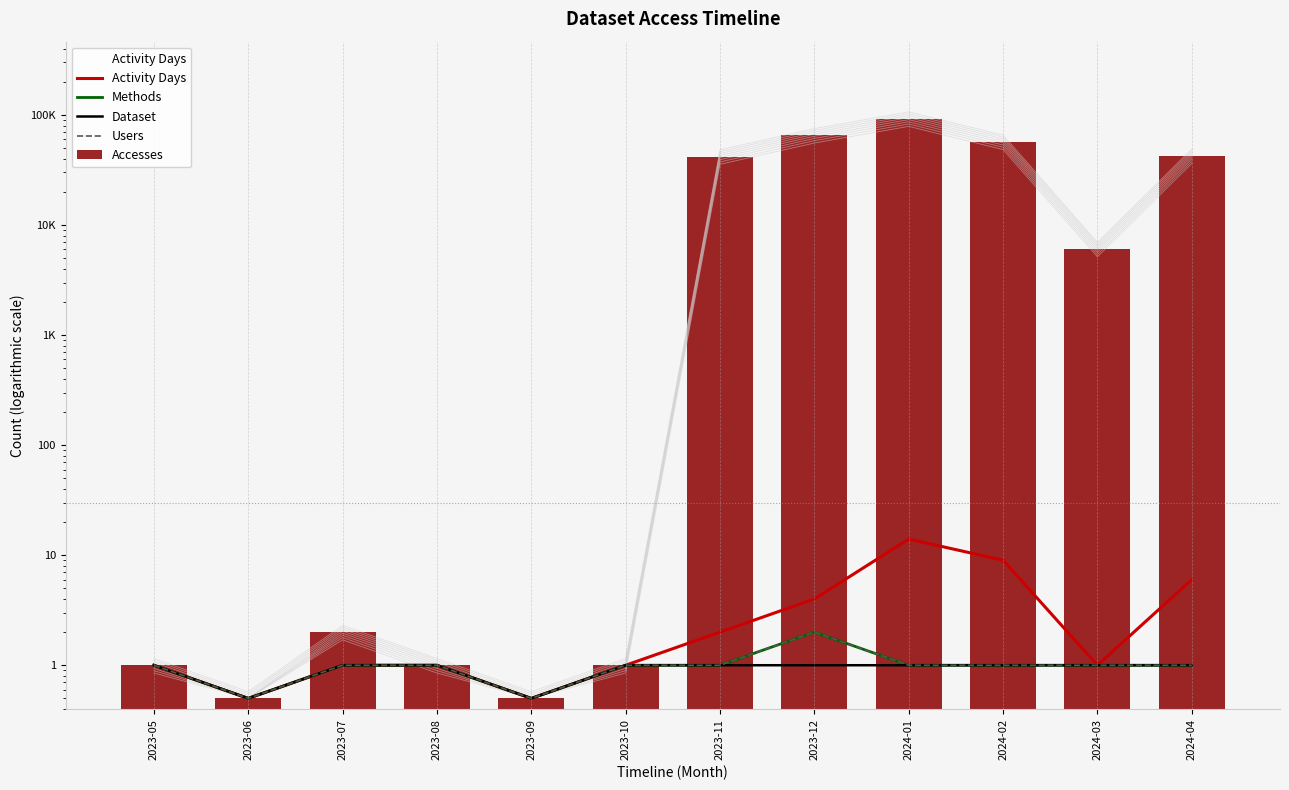

Which series changed the most between 2023-08 and 2023-12?

Accesses